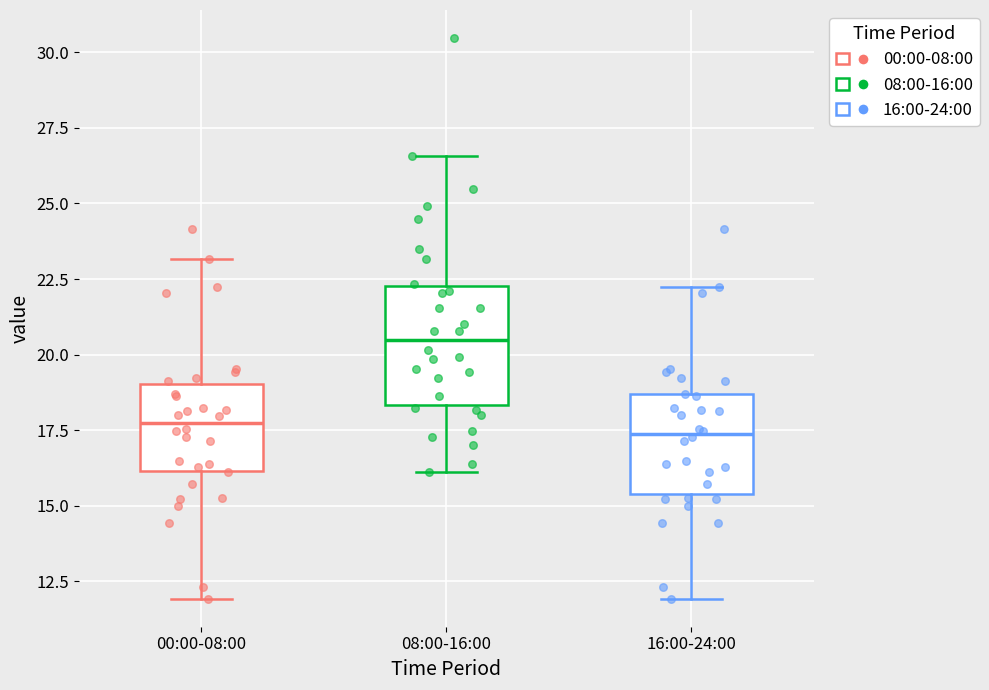

Where is the lower edge of the box for 00:00-08:00 on the y-axis? The values are not printed on the chart, so give them approximately, as read against the axis.

16.0